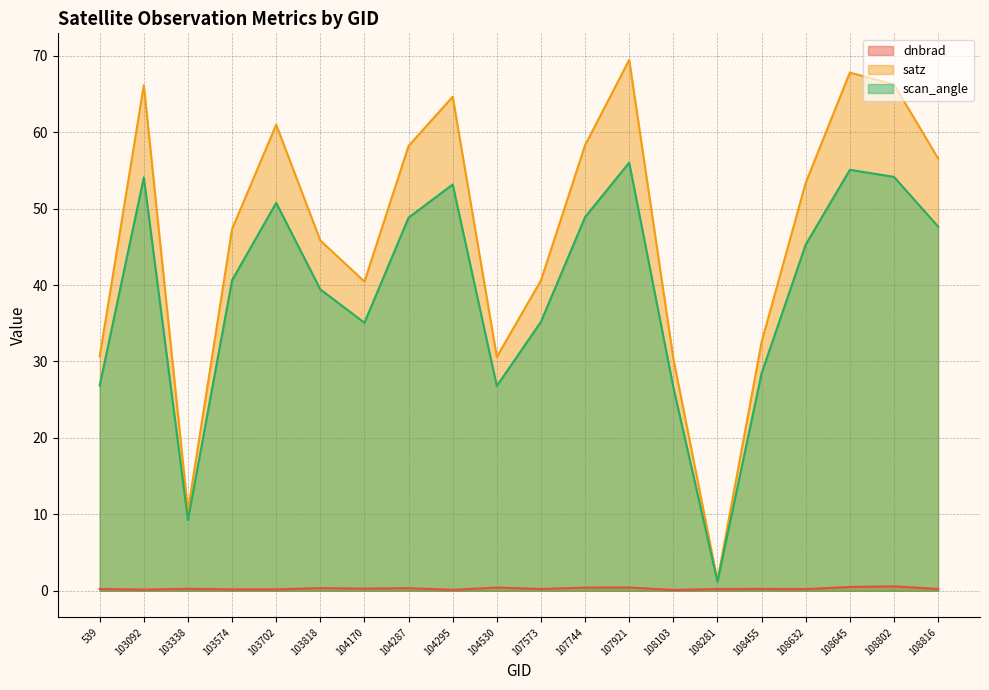

What is the spread (max minus min) of values at 104170?

40.2